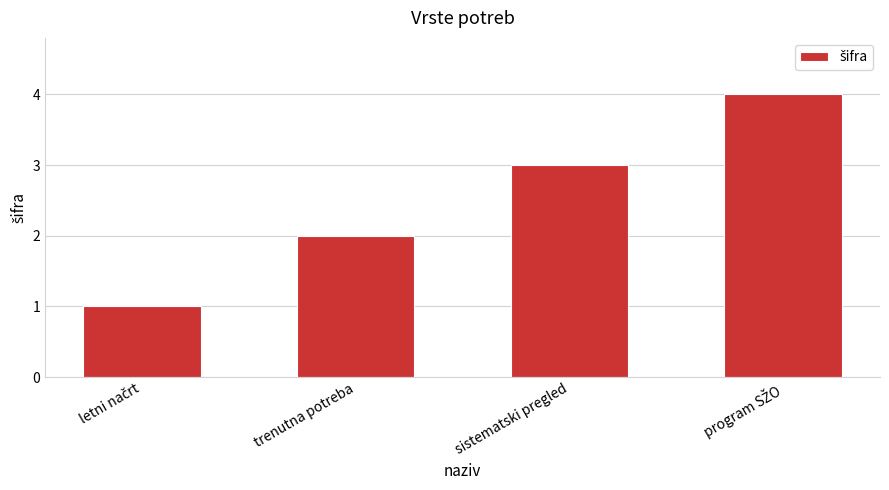

How many data points does each series have?

4